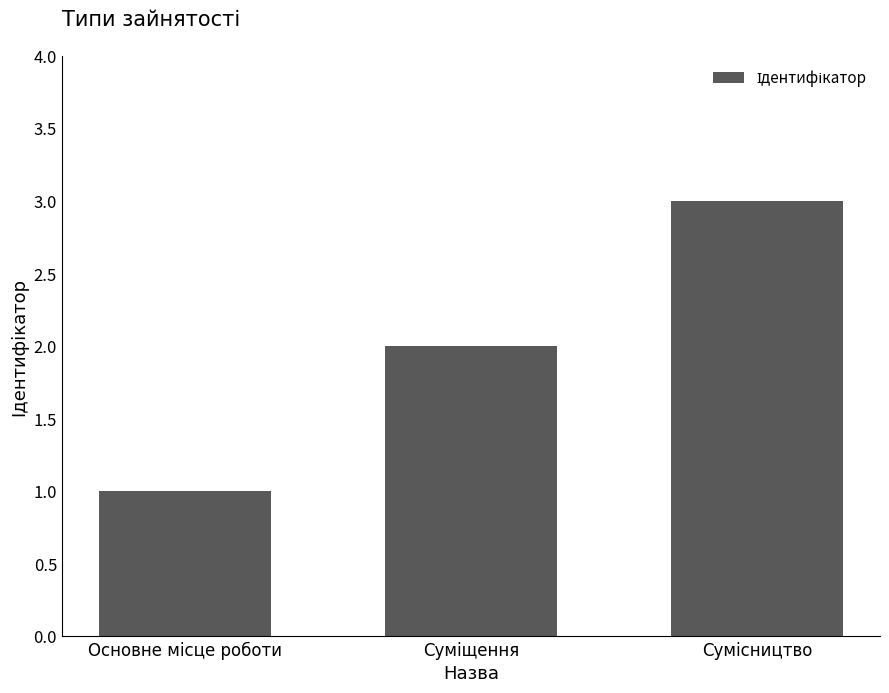

What is the maximum value shown in the chart?

3